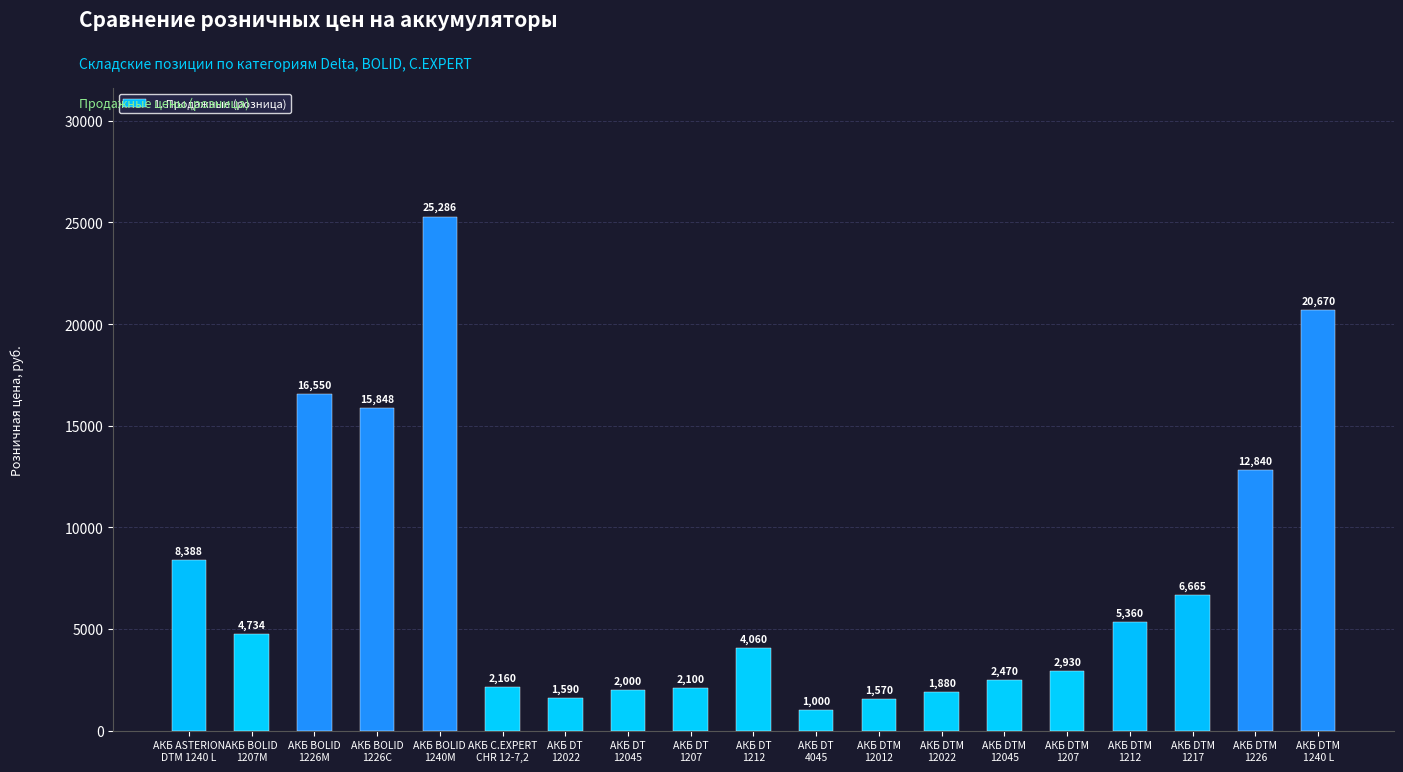

Count the number of categories in the chart.

19